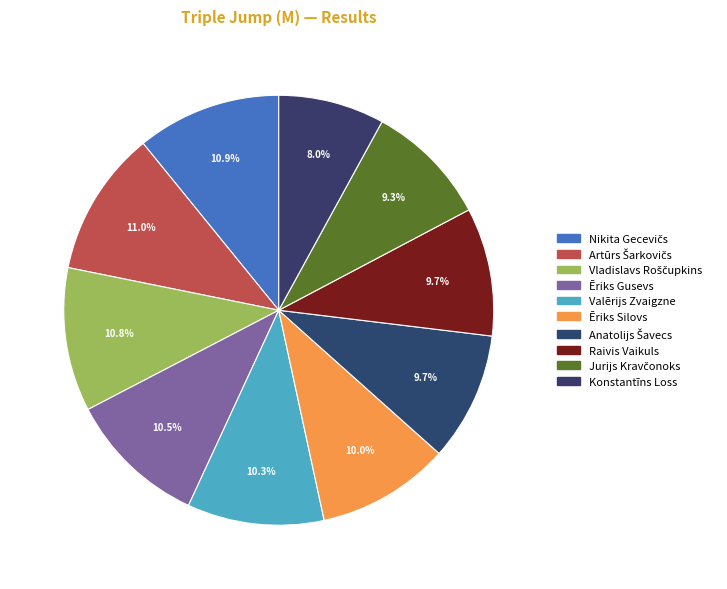

Count the number of slices in the pie.

10